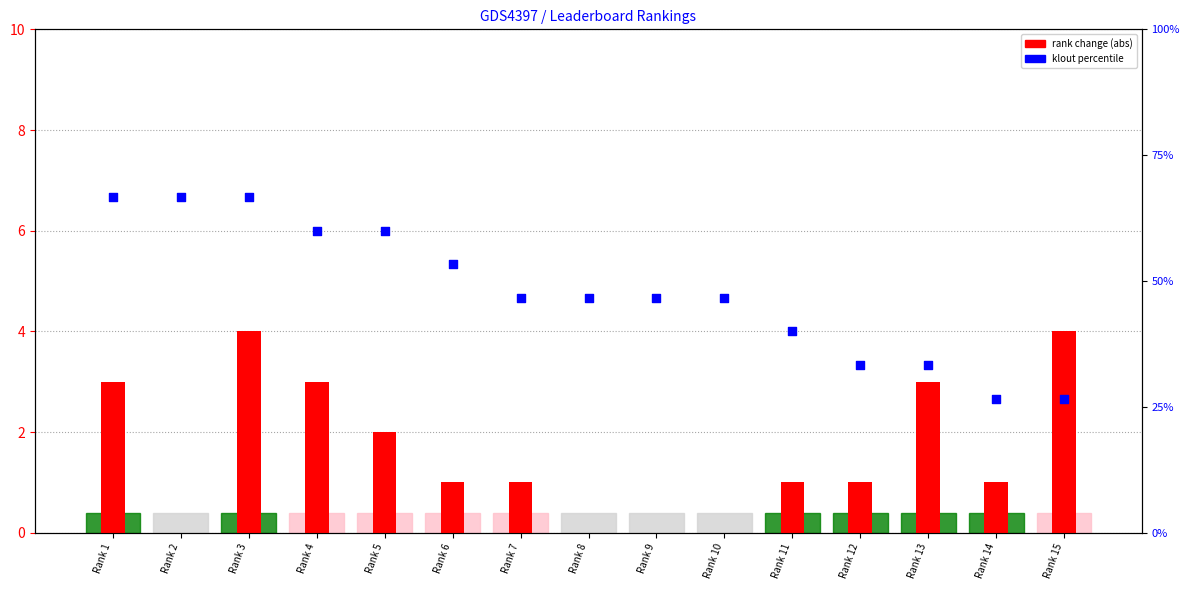

What is the total value across all series at Rank 8?

46.7